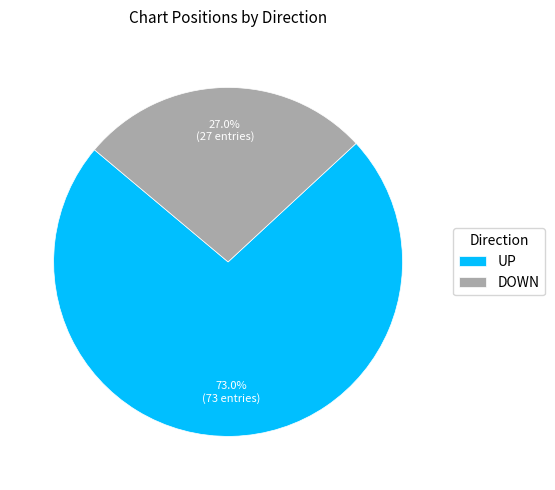

Rank the categories by value from lowest to highest.

DOWN, UP